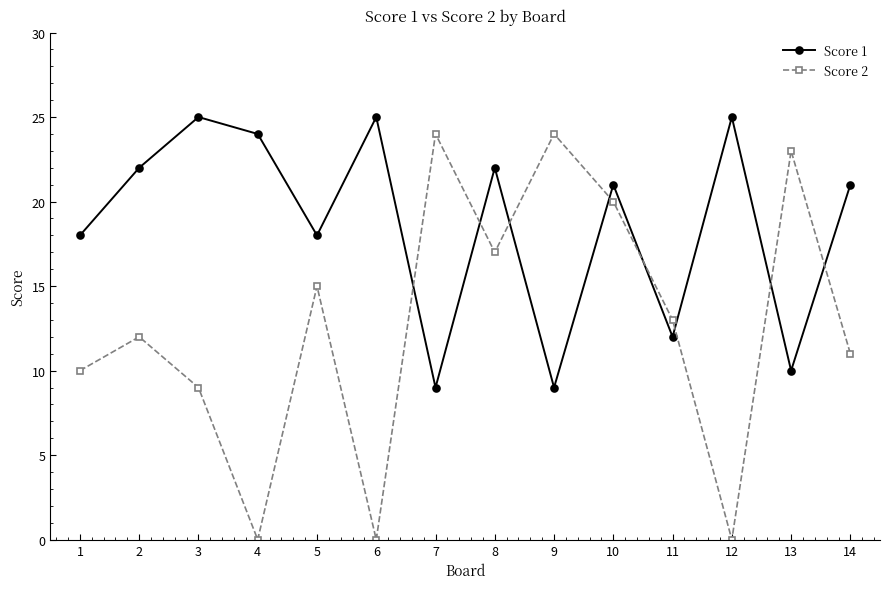

Is the value of Score 1 at 3 greater than the value of Score 2 at 6?

Yes